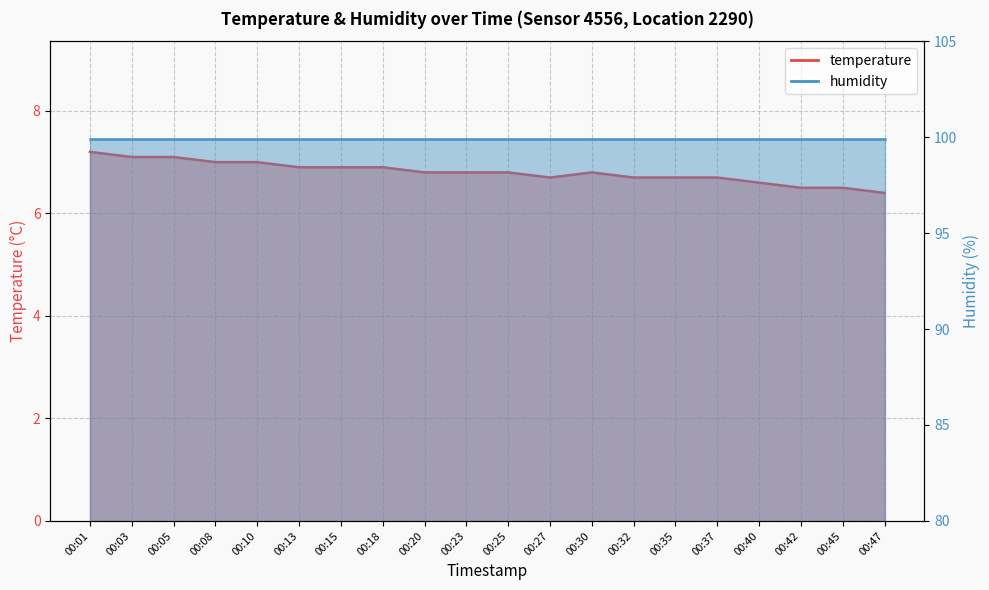

How many interior local valleys (lower than both neighbors) does the data have?

1